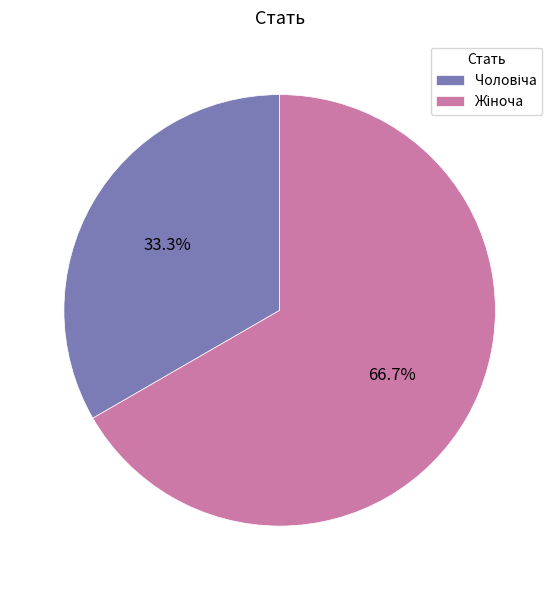

Is there any slice that represents more than half of the pie?

Yes